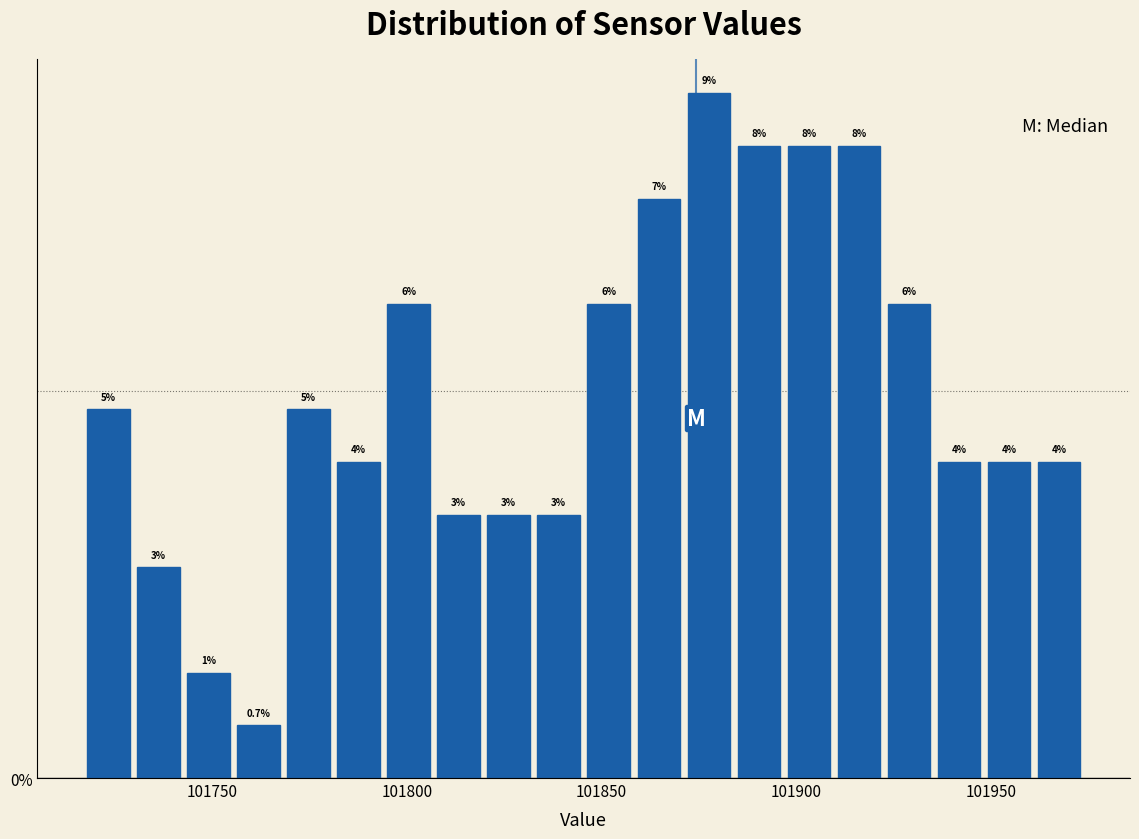

Around what value on the x-axis is the tallest bar? Give the approximate position of its centre, as read against the axis.

101880